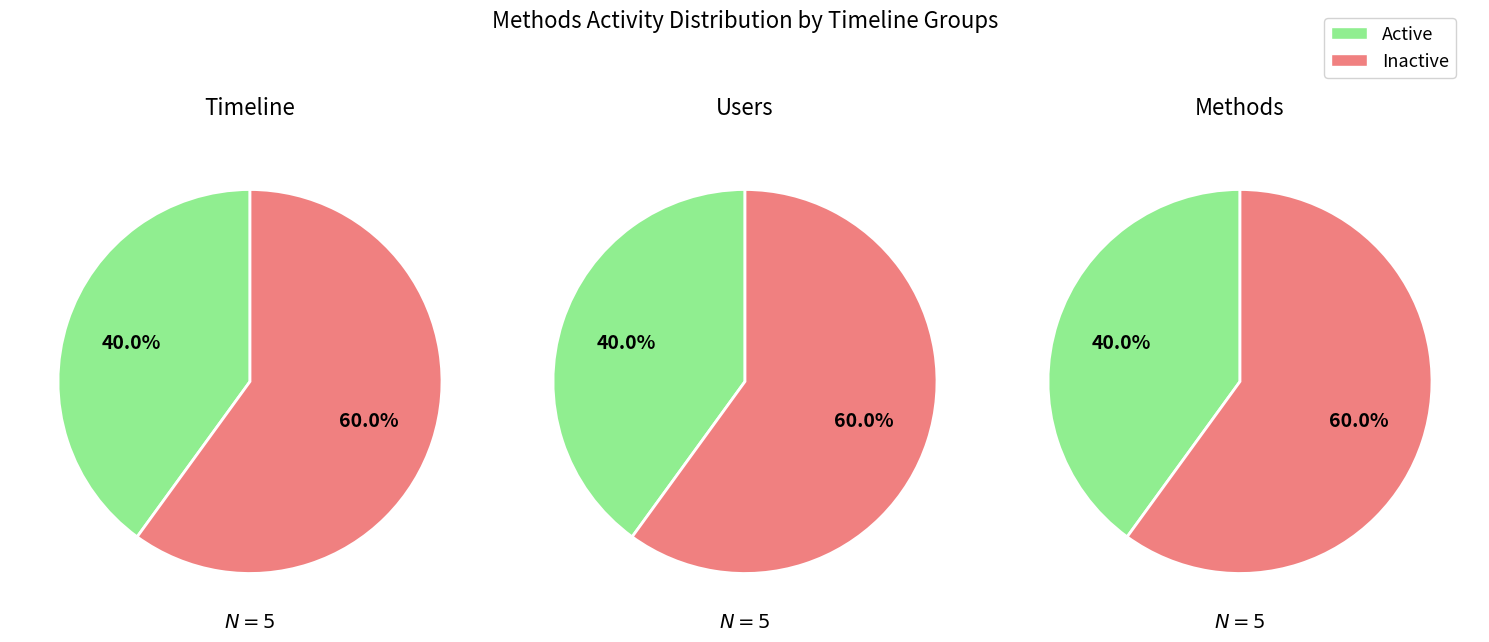

The 2023-12-01 slice represents 25% of the pie. True or false?

False